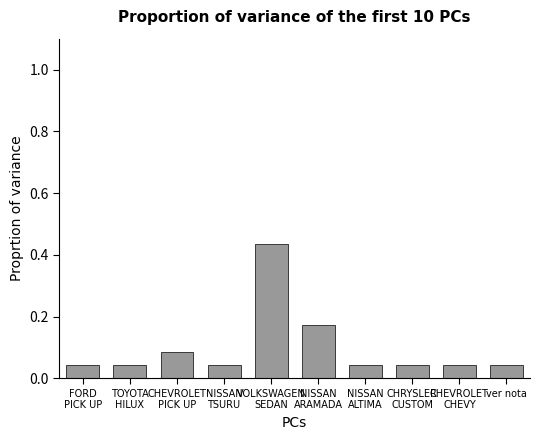

What position from the right is NISSAN
ARAMADA?

5